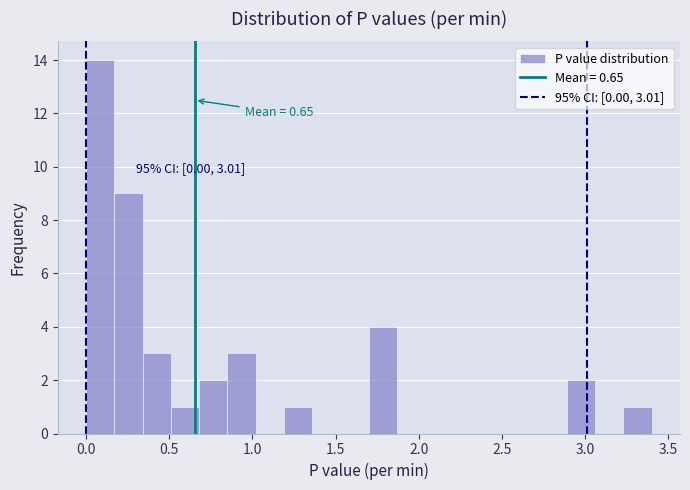

Read against the x-axis, roughly where is the centre of the tallest bar?

0.10